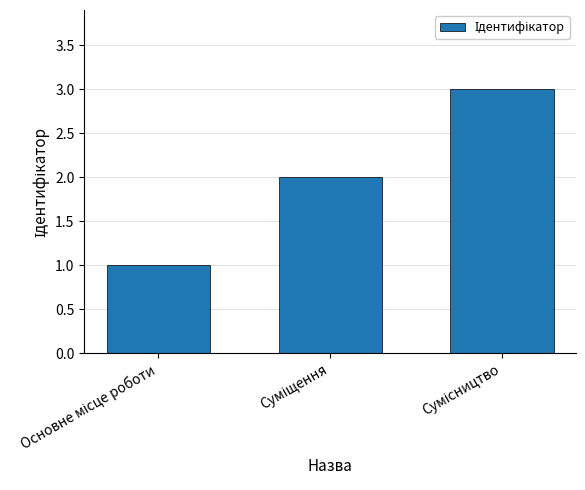

What is the maximum value shown in the chart?

3